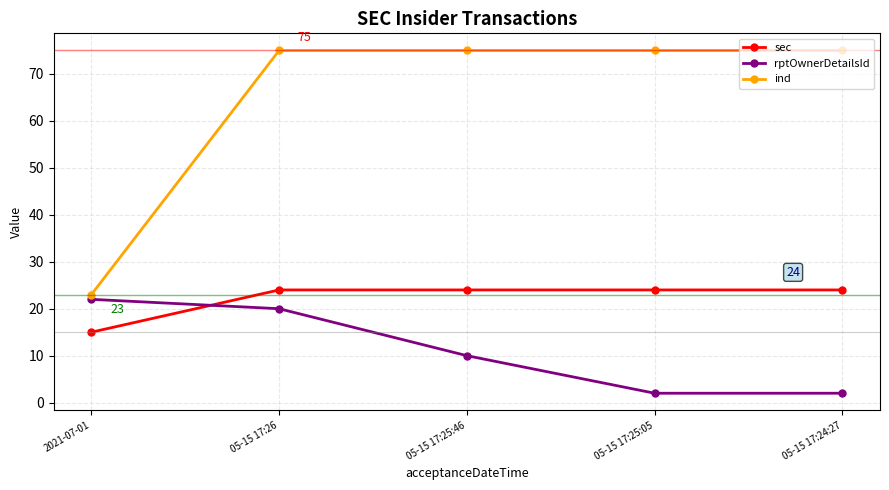

Rank the series by their average value, from highest to lowest.

ind, sec, rptOwnerDetailsId